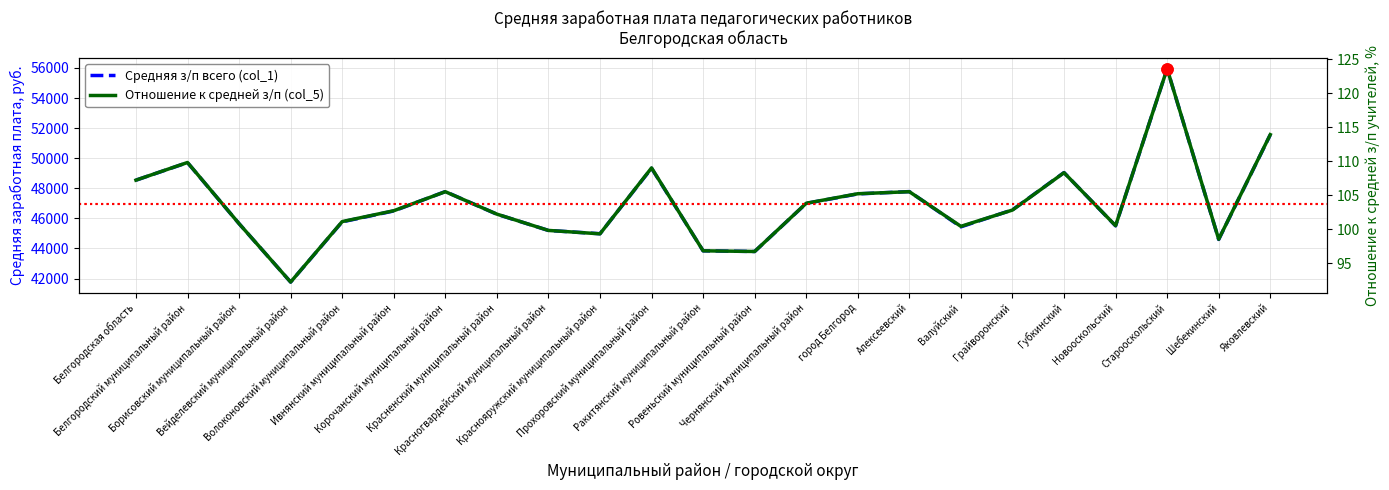

How many data points in Отношение к средней з/п (col_5) are above 102?

13